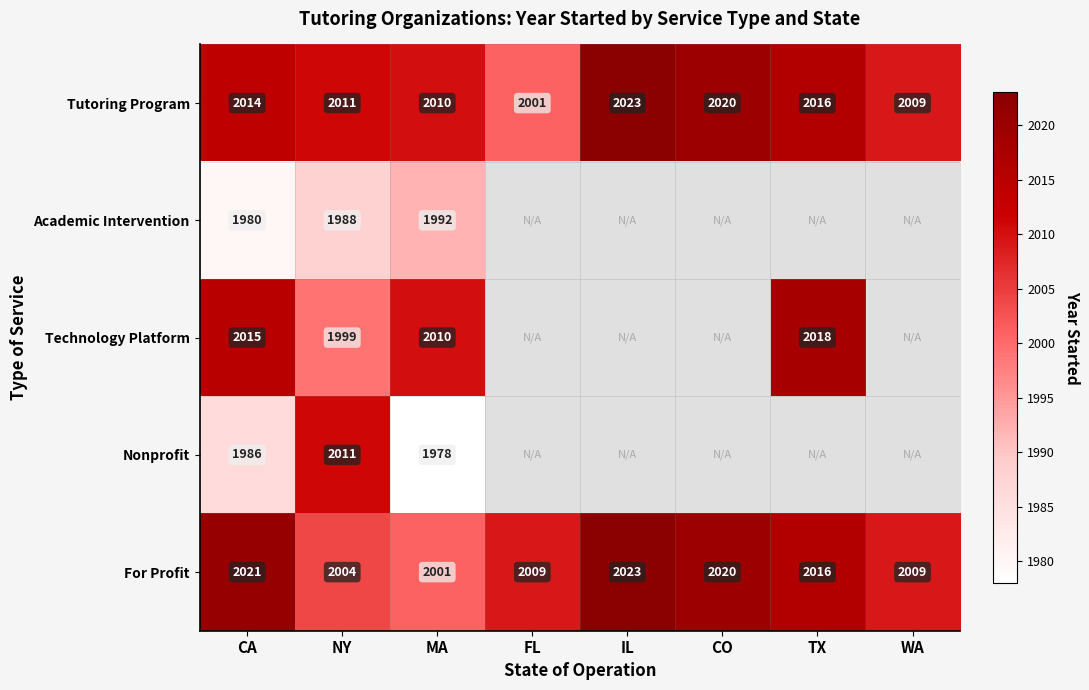

The For Profit series shows 696 at CA. True or false?

False